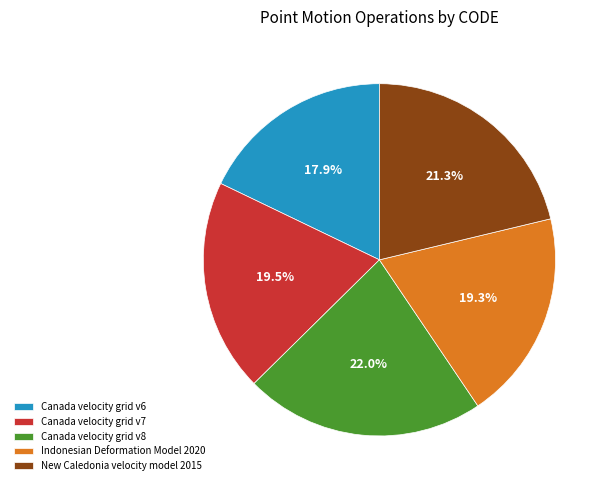

Does New Caledonia velocity model 2015 represent more than half of the total?

No